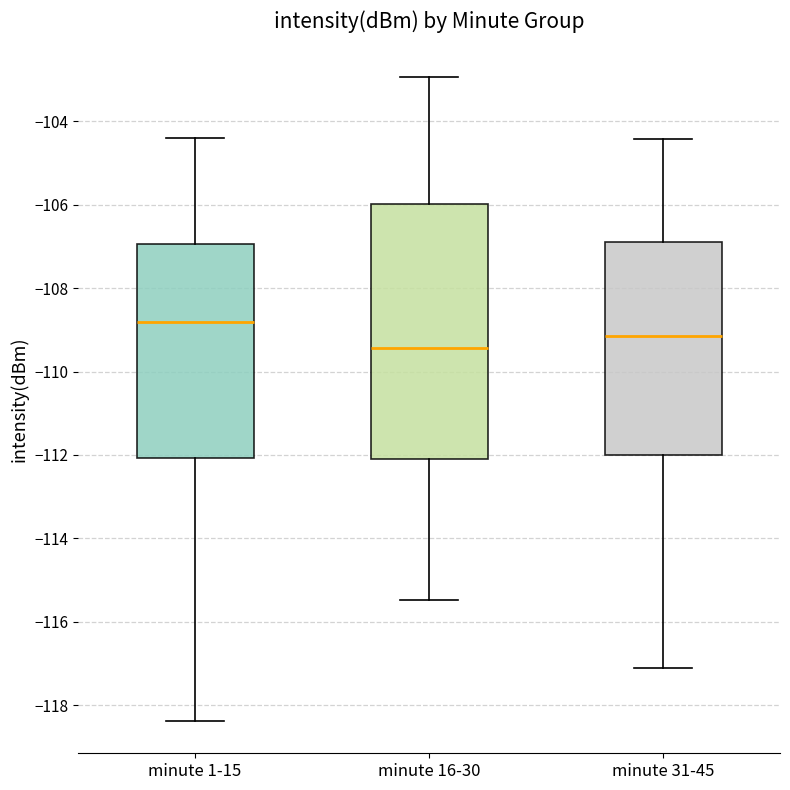

Which box's median line is the lowest?

minute 16-30